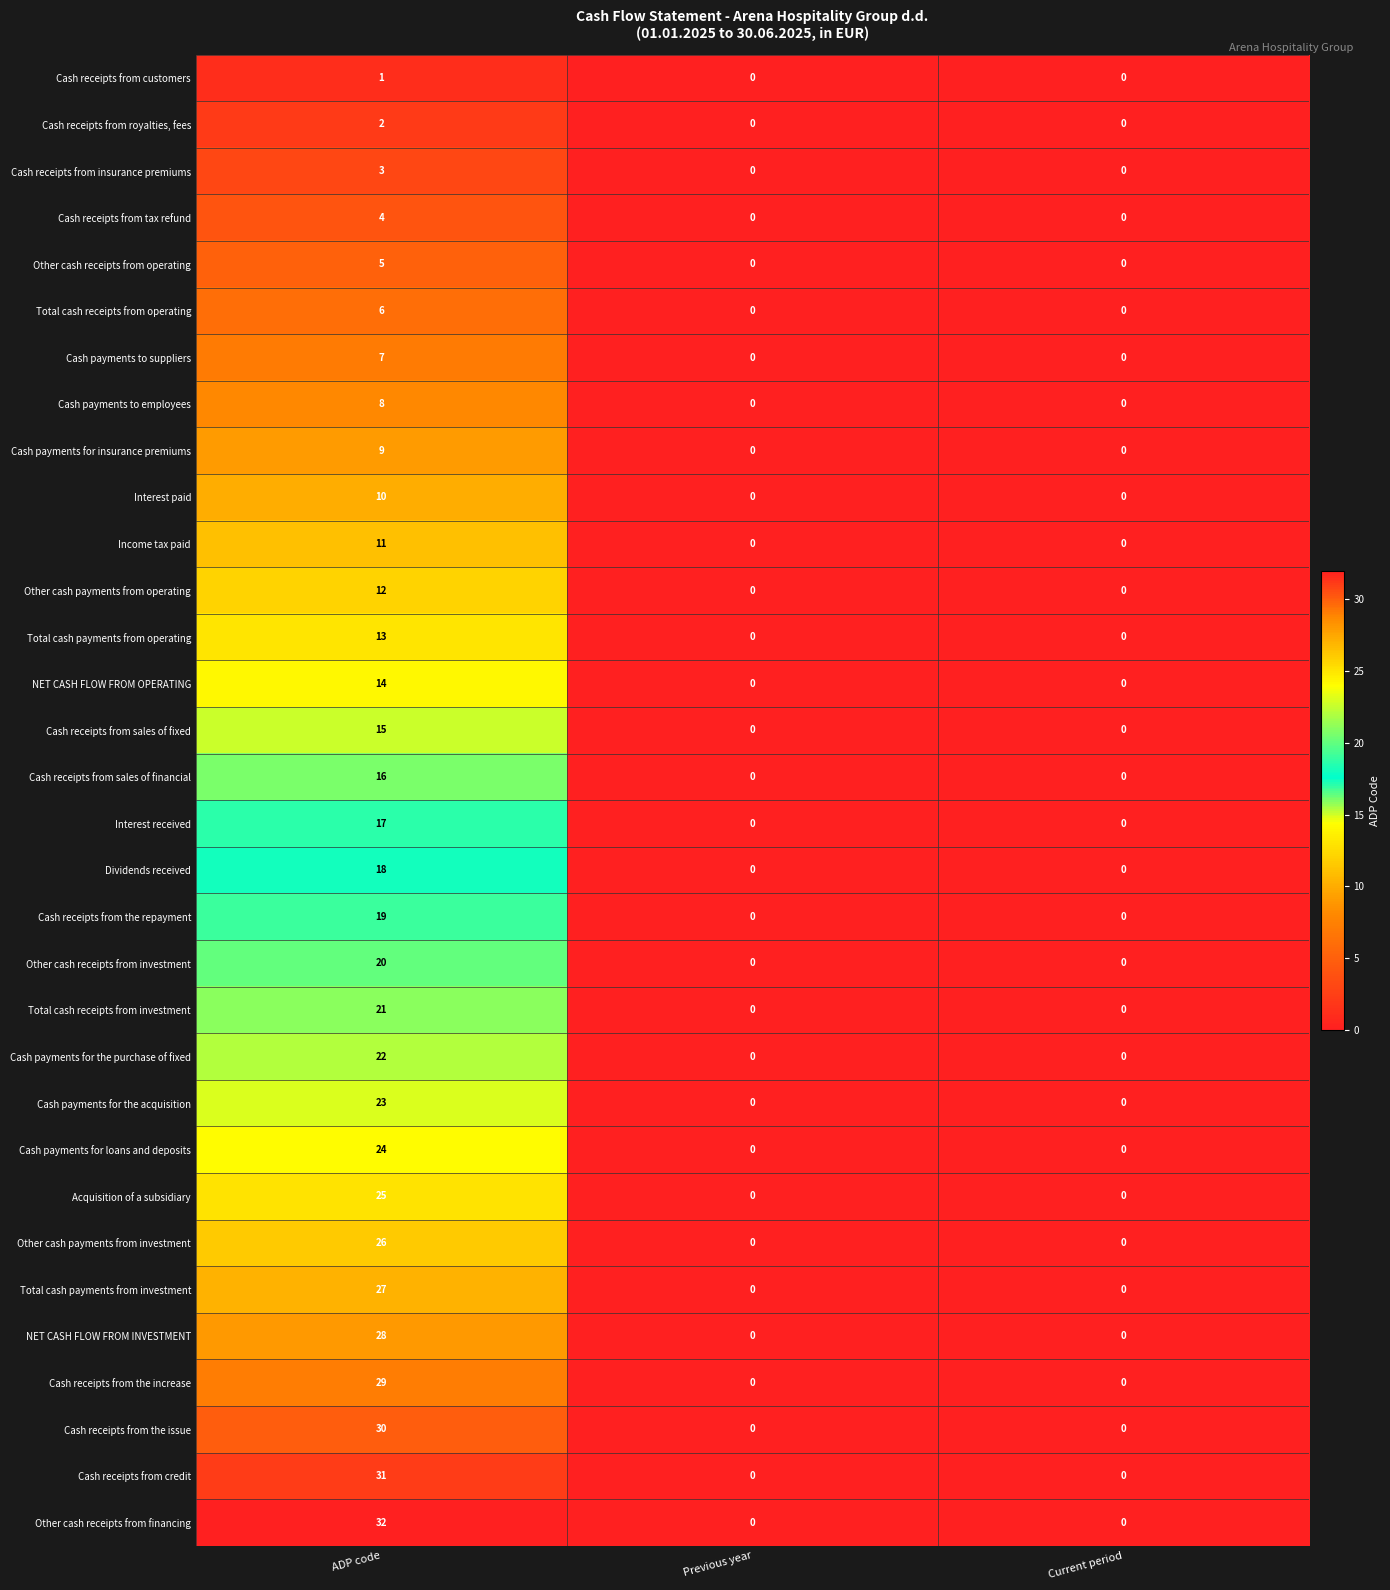

Between ADP code and Current period, which series saw the biggest shift?

Other cash receipts from financing